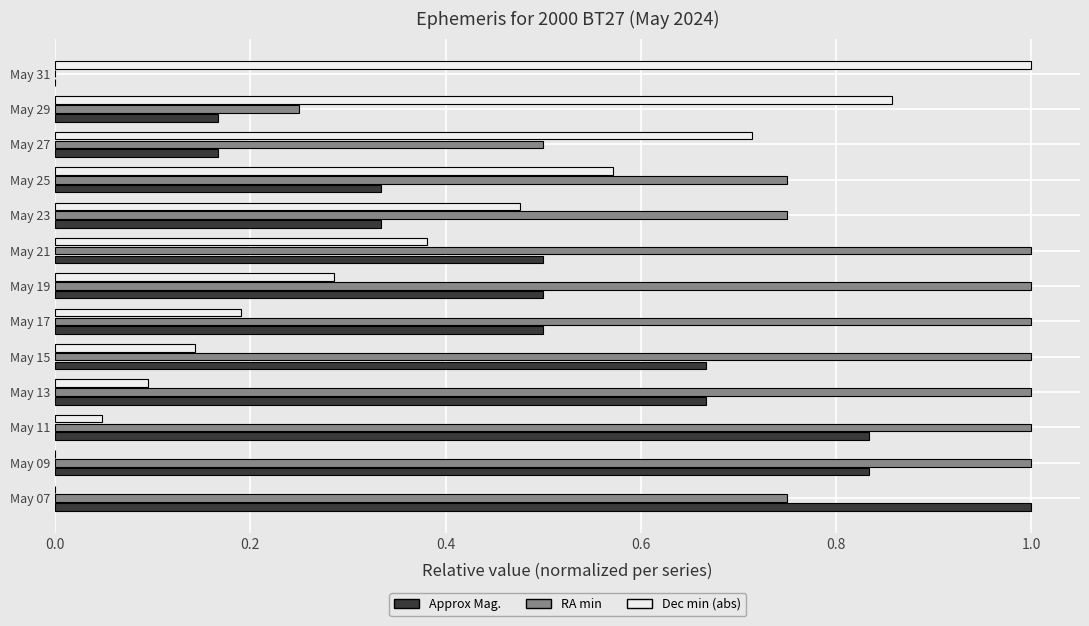

How many data points in Approx Mag. are above 0?

12